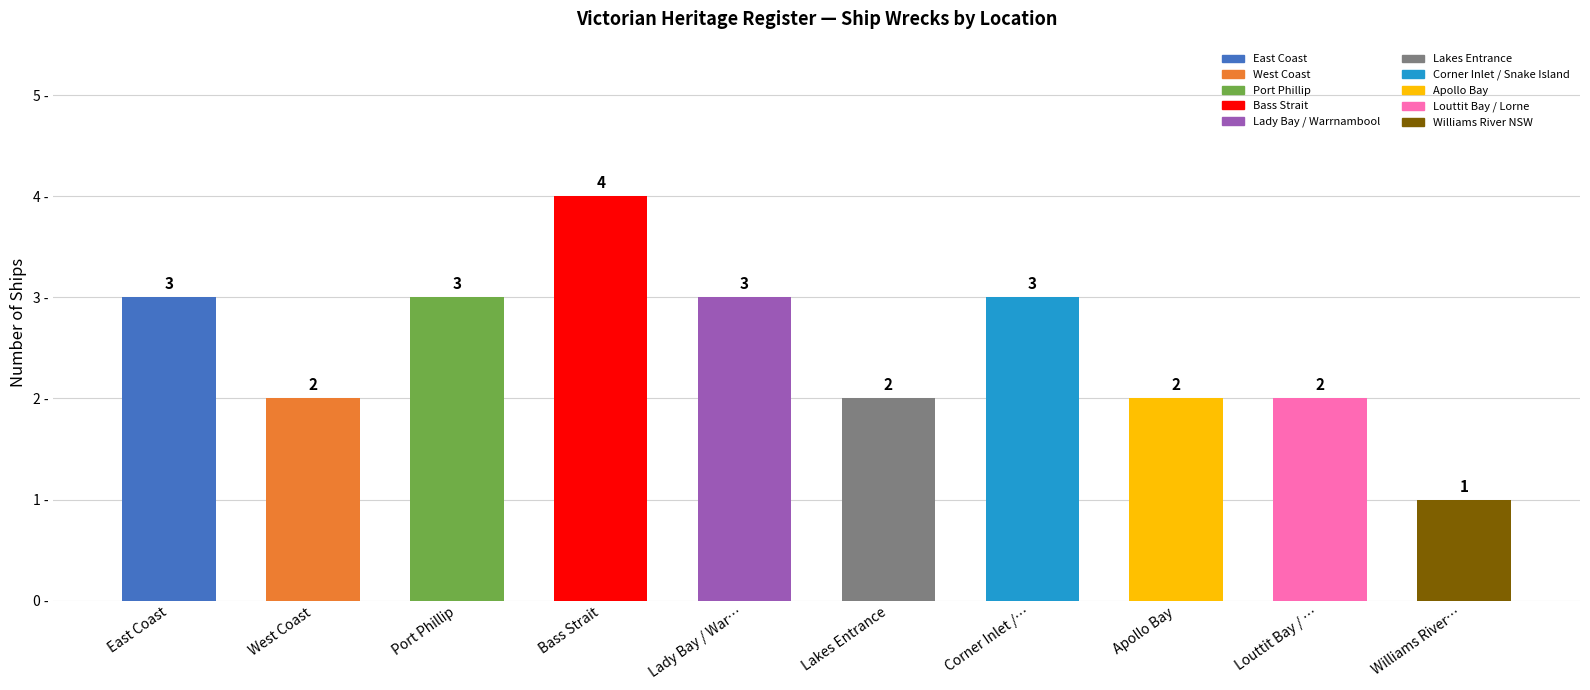

Approximately how many times larger is the value at Apollo Bay compared to East Coast?

0.7